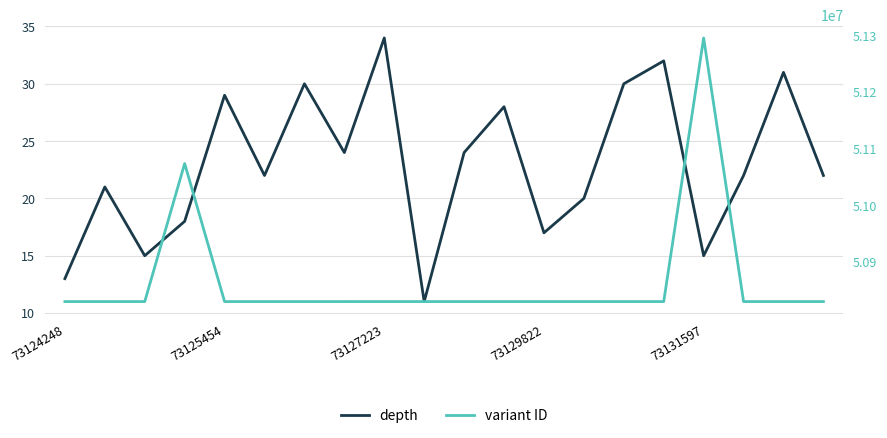

True or false: depth and variant ID intersect in this chart.

False